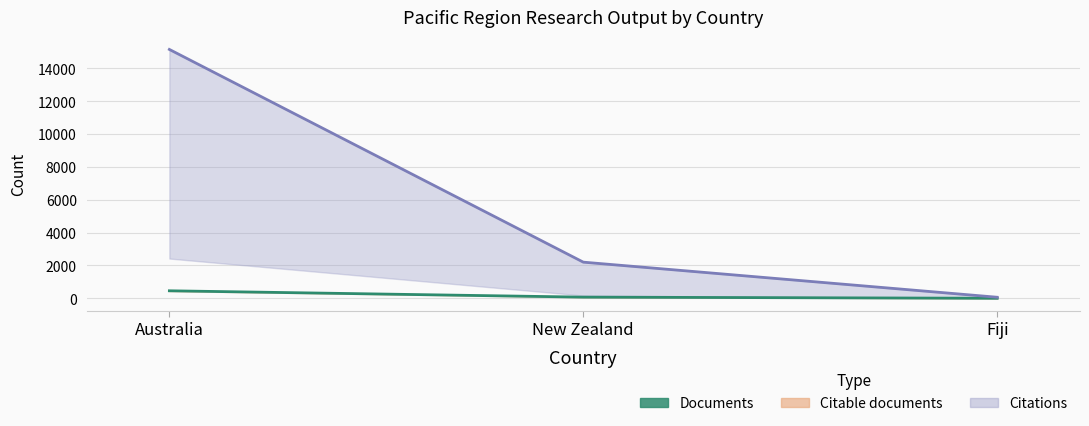

At which label does Citations (line) reach its minimum?

Fiji